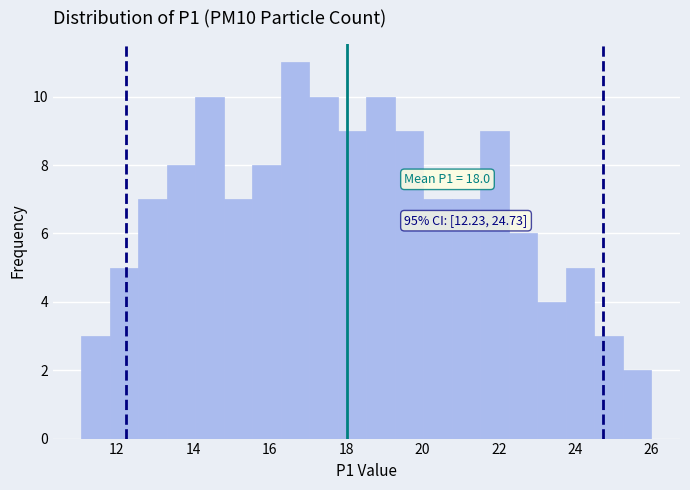

Around what value on the x-axis is the tallest bar? Give the approximate position of its centre, as read against the axis.

16.6